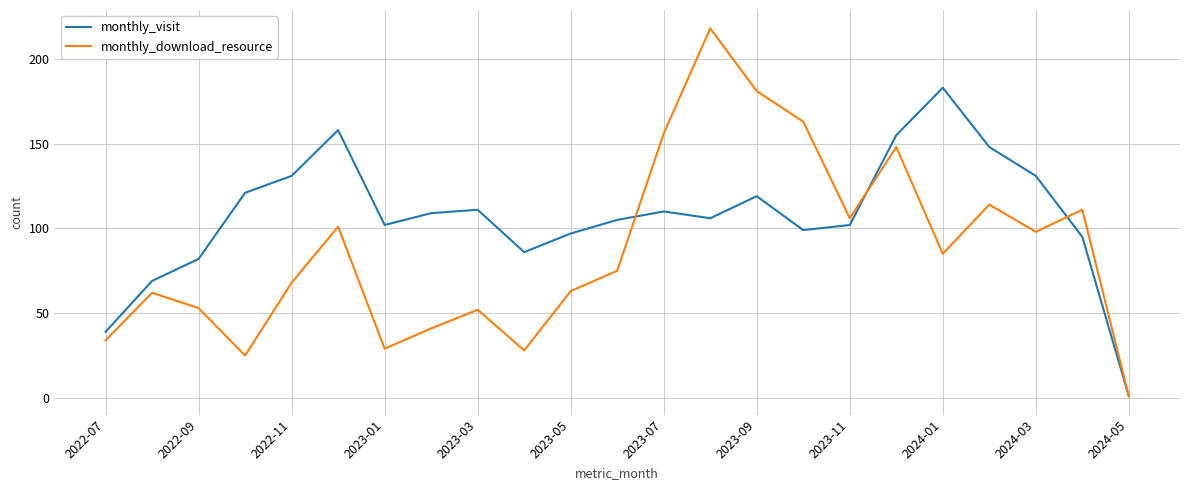

What is the greatest value displayed?

218